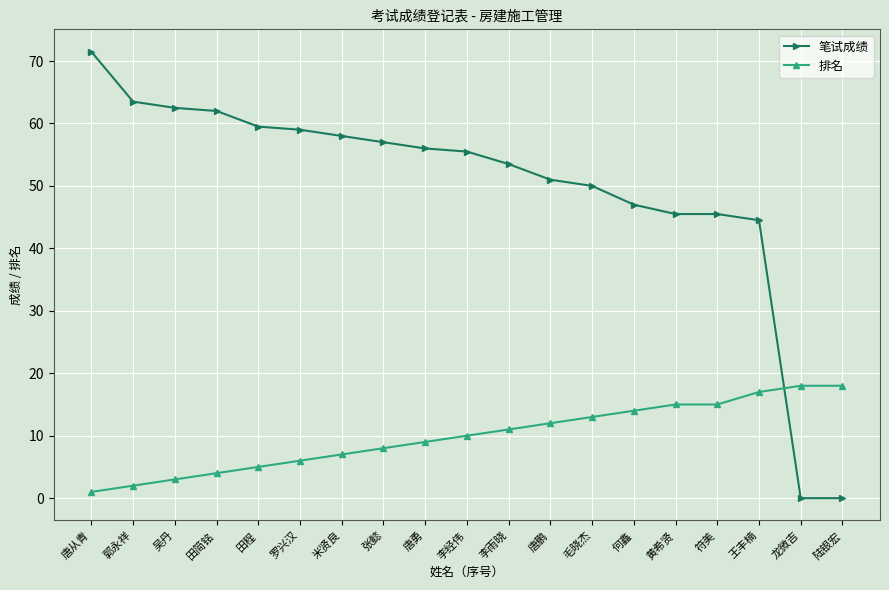

Which series has the largest total across all categories?

笔试成绩